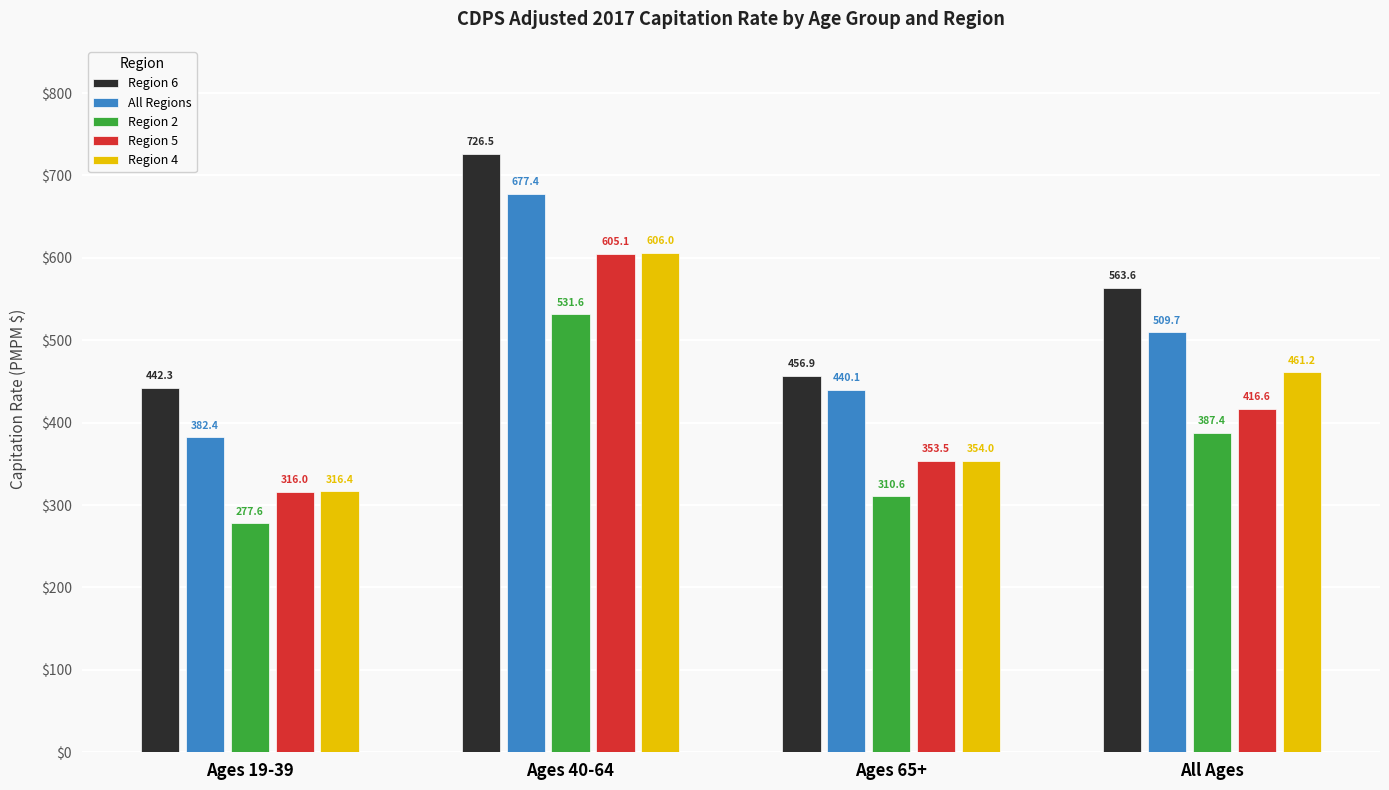

What is the value of the Region 5 bar at the 2nd from the left?

605.1